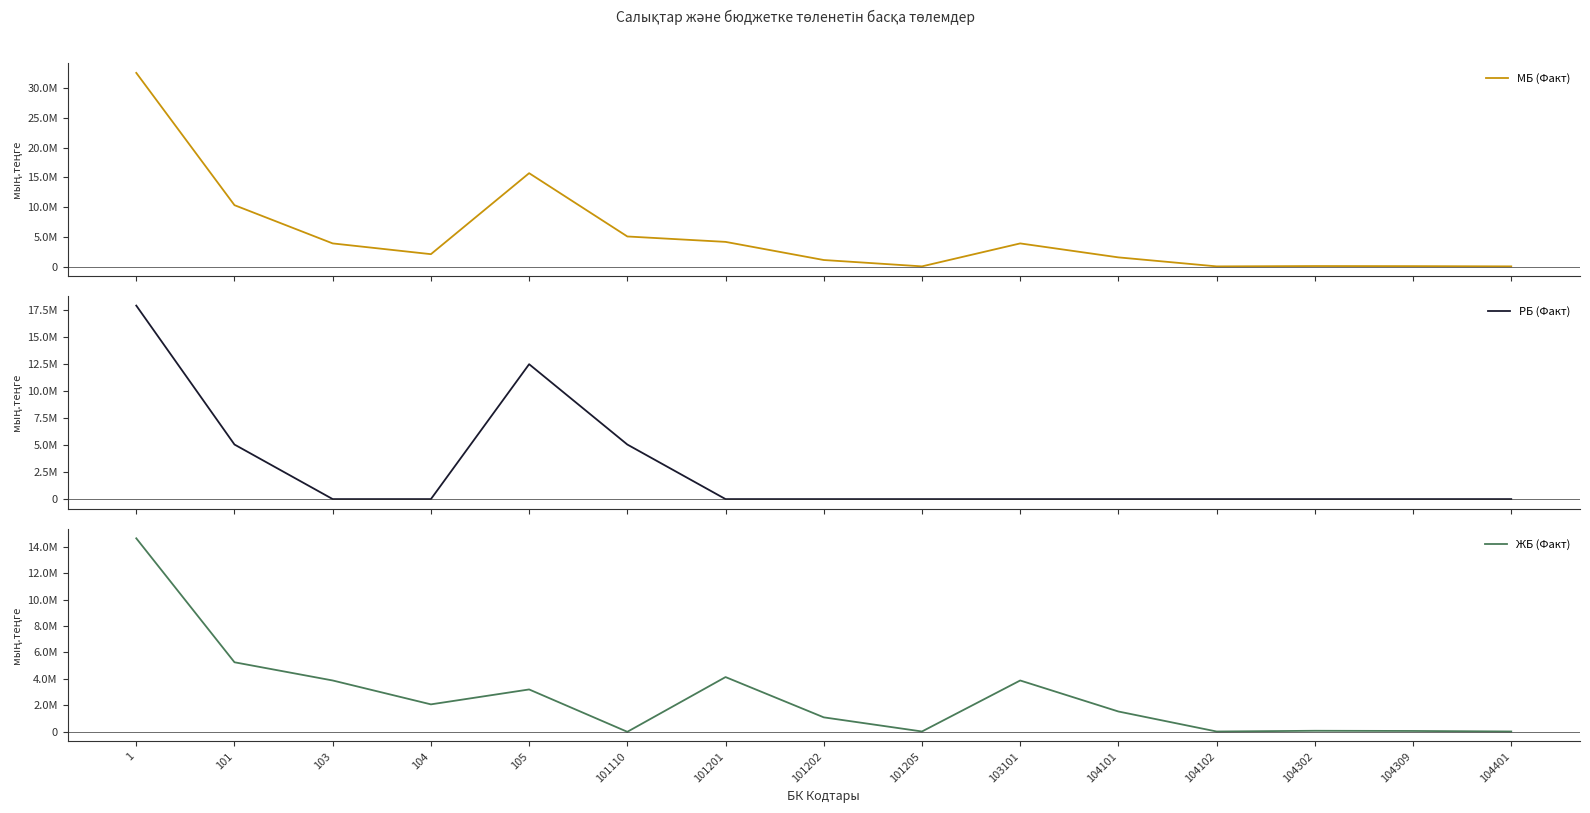

True or false: МБ (Факт) and ЖБ (Факт) intersect in this chart.

False